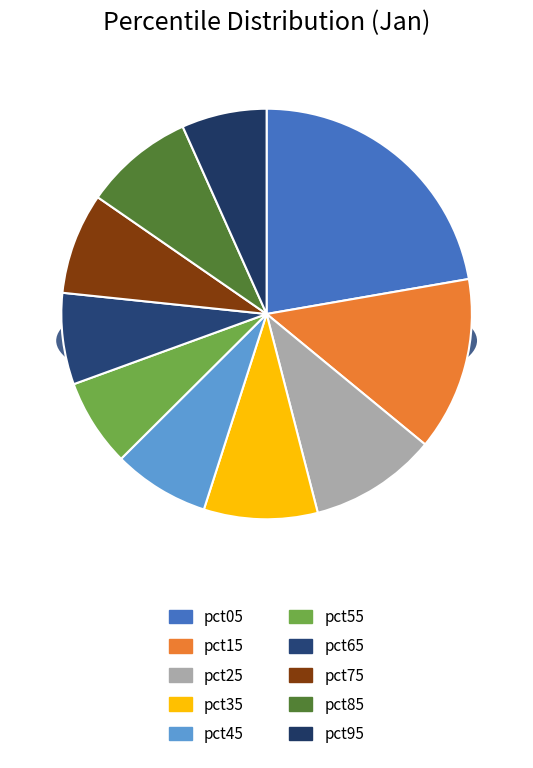

How many slices are in this pie chart?

10